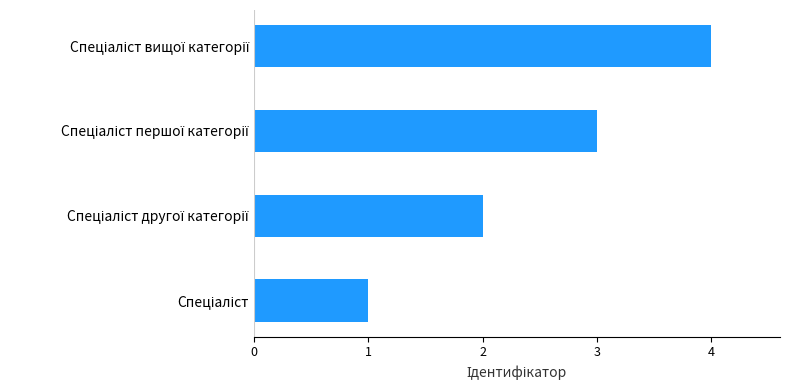

What is the difference between the maximum and minimum values?

3